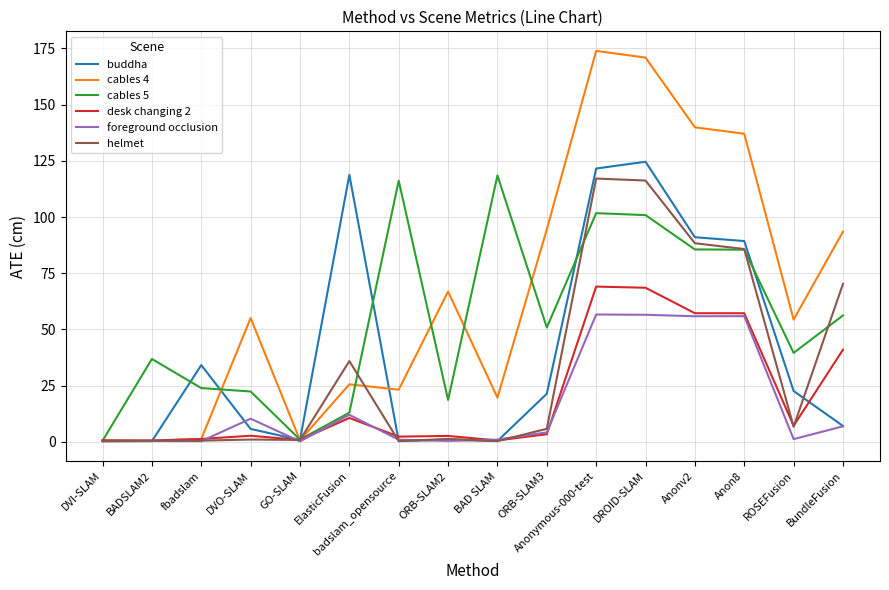

The value of cables 4 at Anon8 is 222.4. True or false?

False